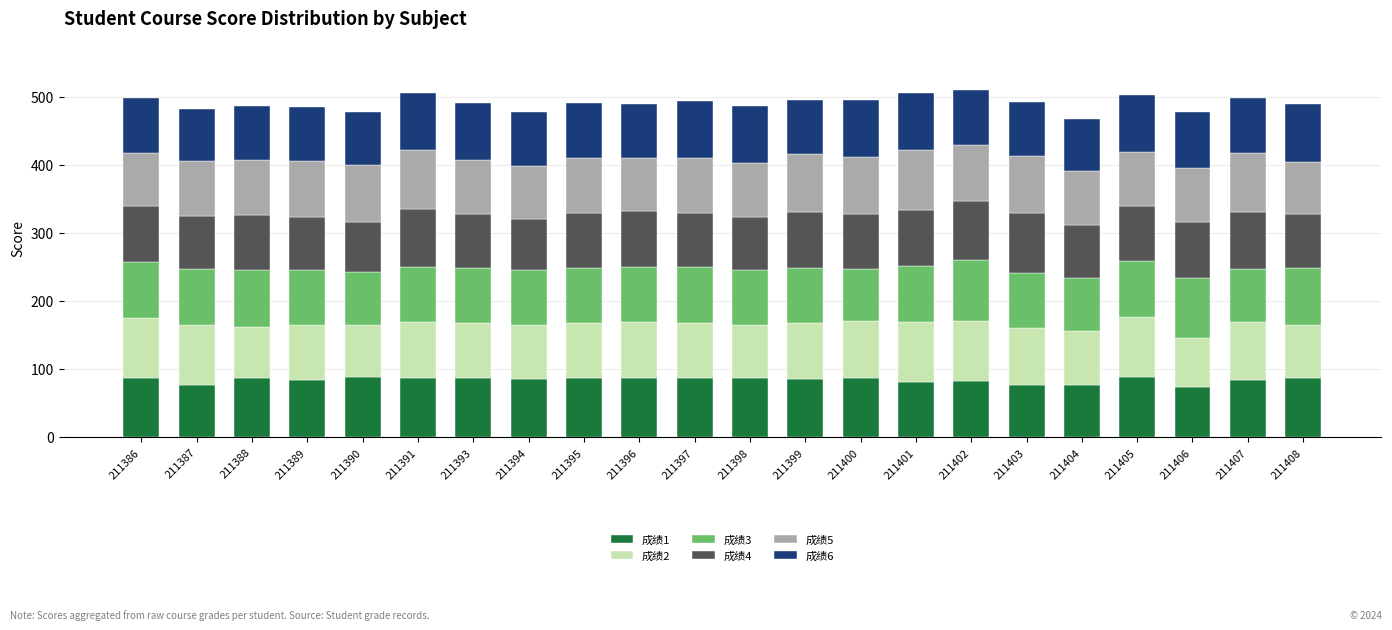

Are the bars grouped side by side (vs. stacked)?

No